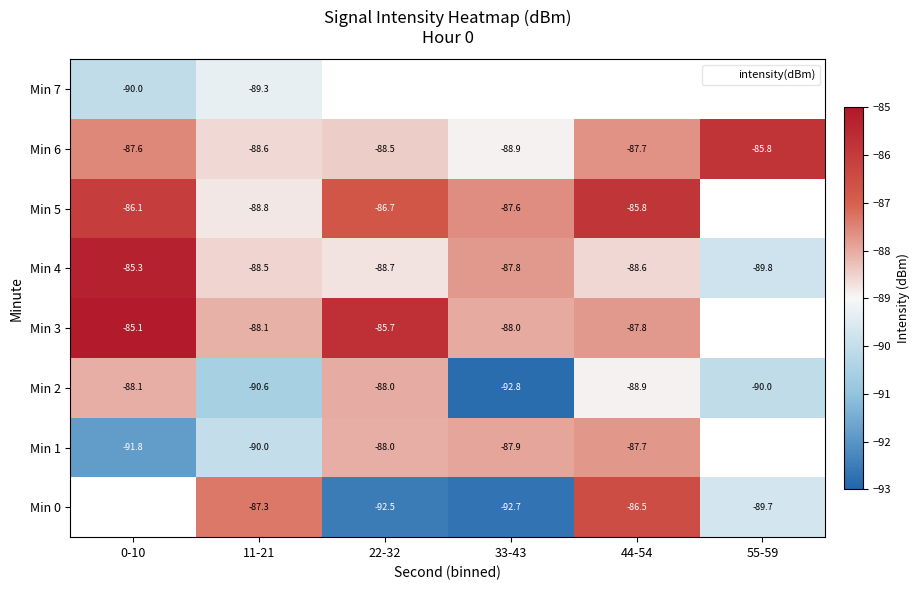

Is the value of Min 7 at 22-32 greater than the value of Min 5 at 22-32?

No